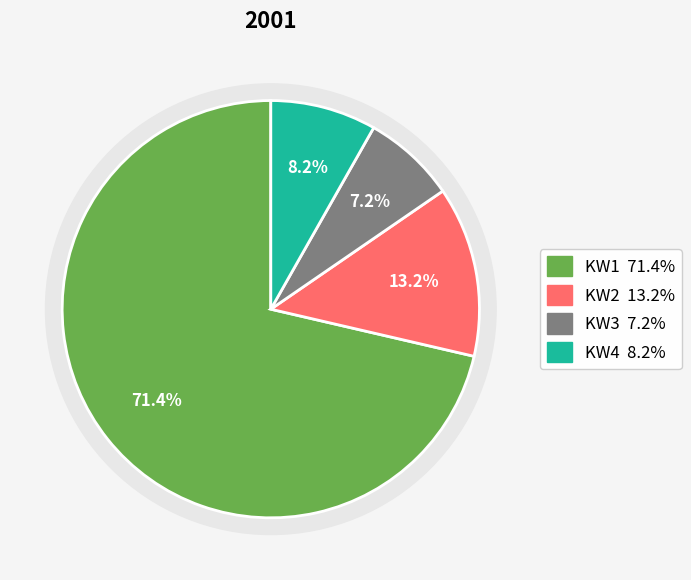

What is the smallest slice in the pie chart?

KW3